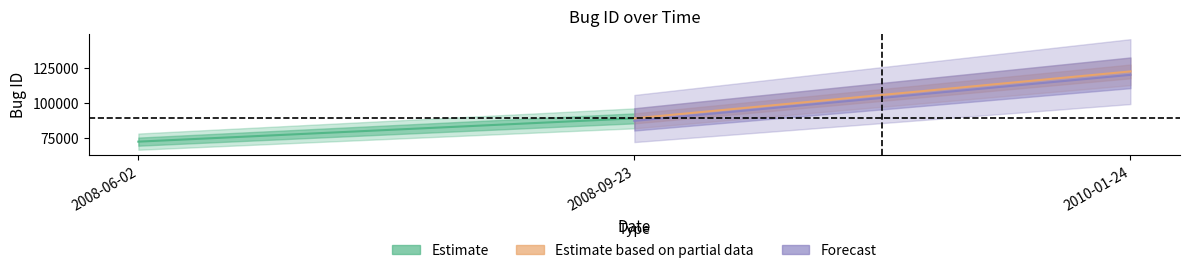

Which category has the lowest value across all series?

2008-06-02